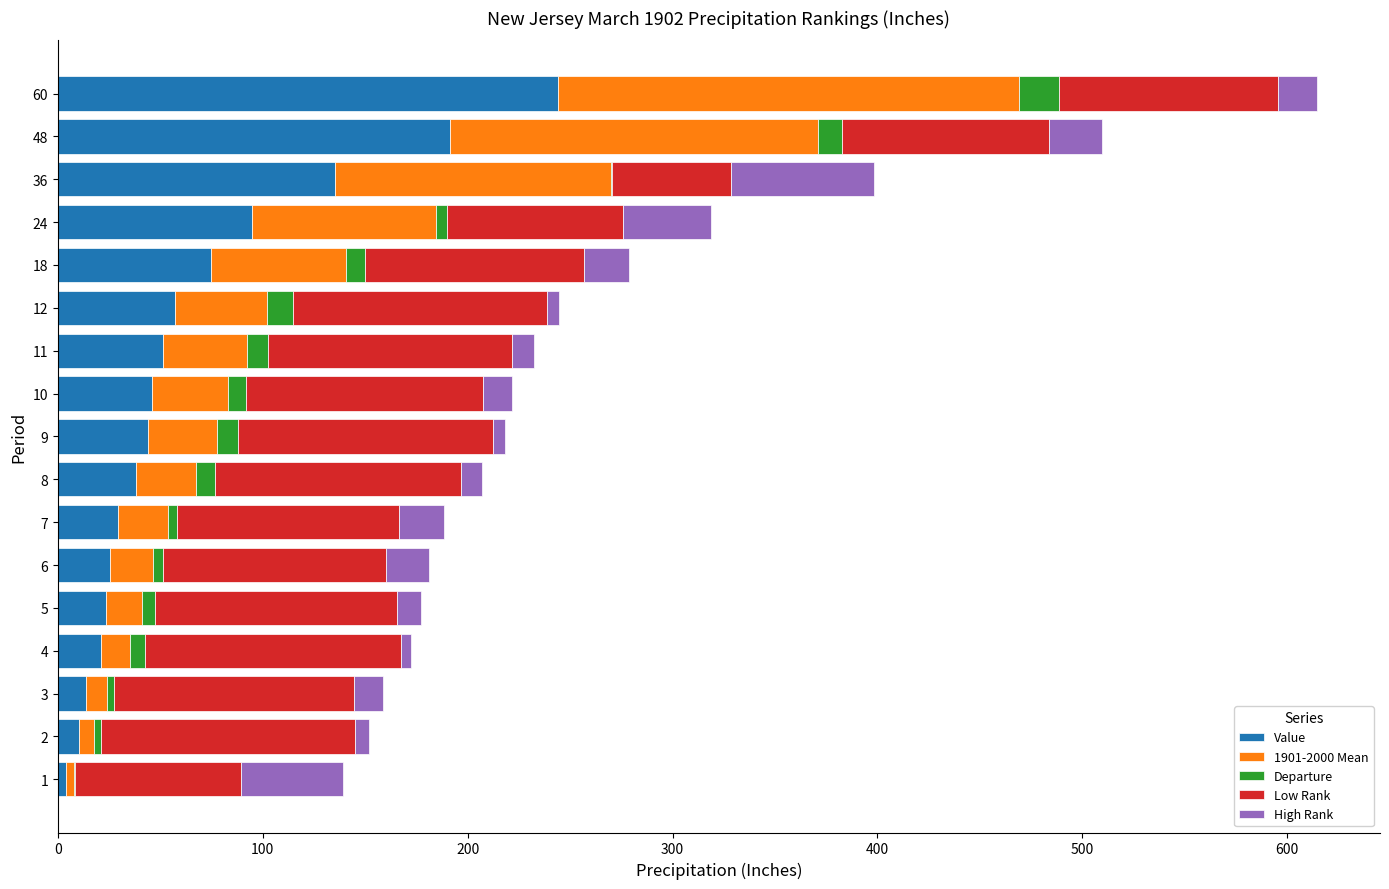

At which category is the sum across all series the highest?

60